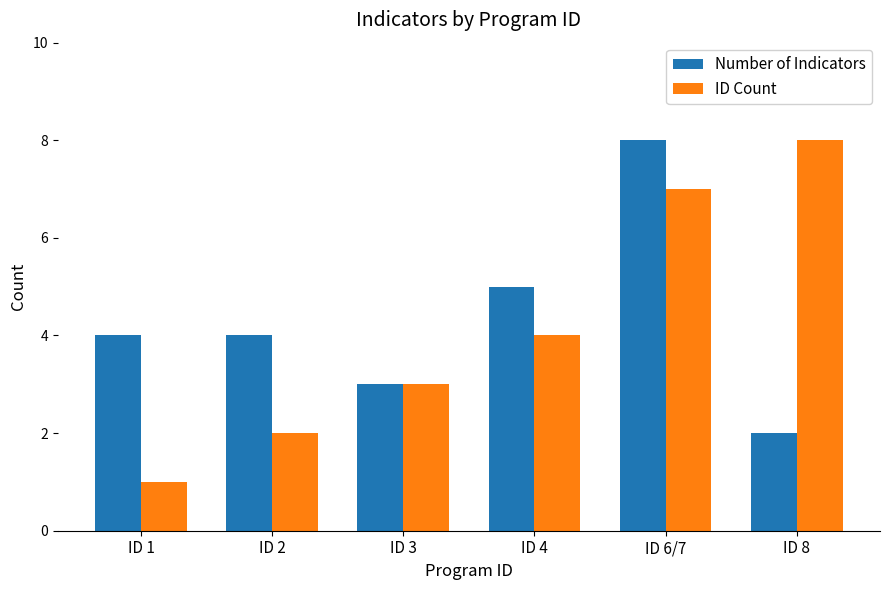

How many ID Count values are between 2 and 7?

4